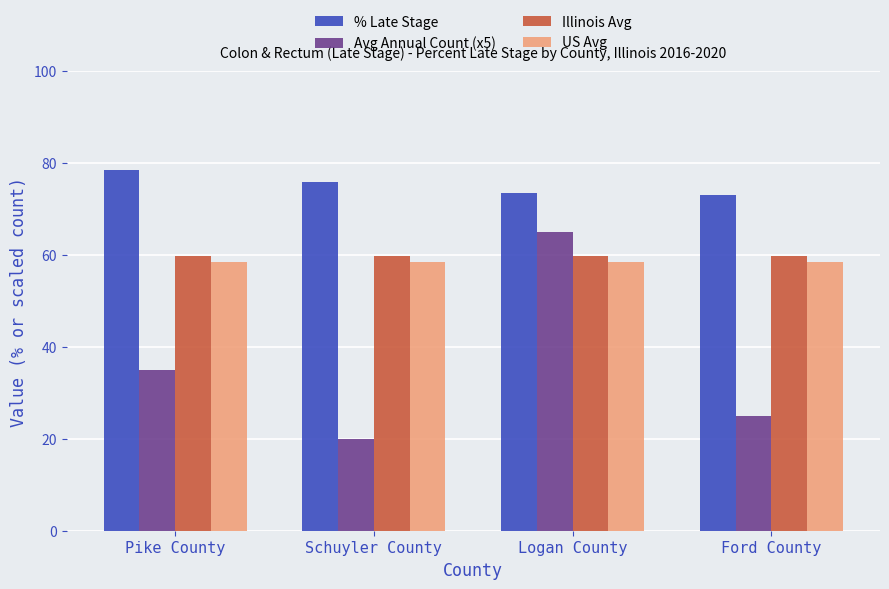

Which series has the largest total across all categories?

% Late Stage